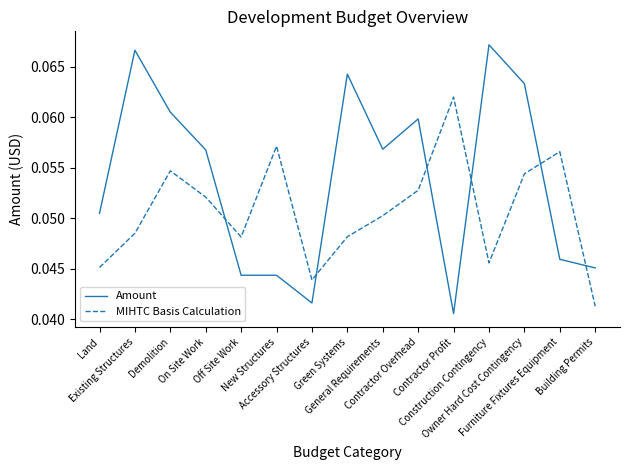

Where do MIHTC Basis Calculation and Amount first cross each other?

On Site Work and Off Site Work